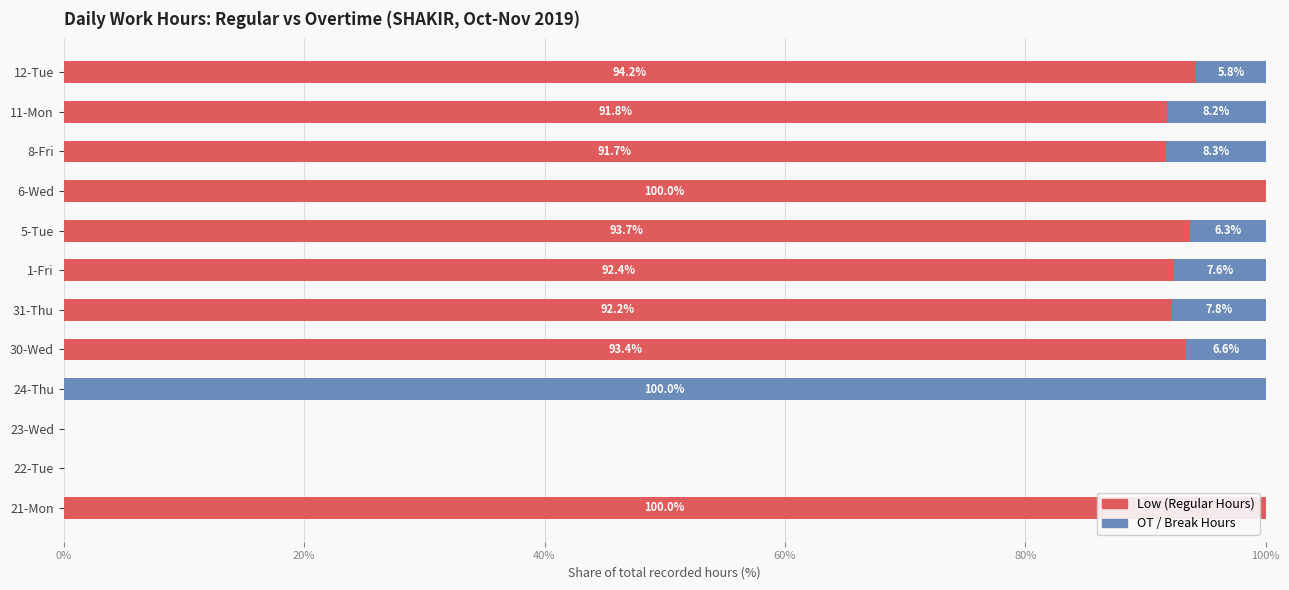

What are all the series names shown in the legend?

Low (Regular Hours), OT / Break Hours